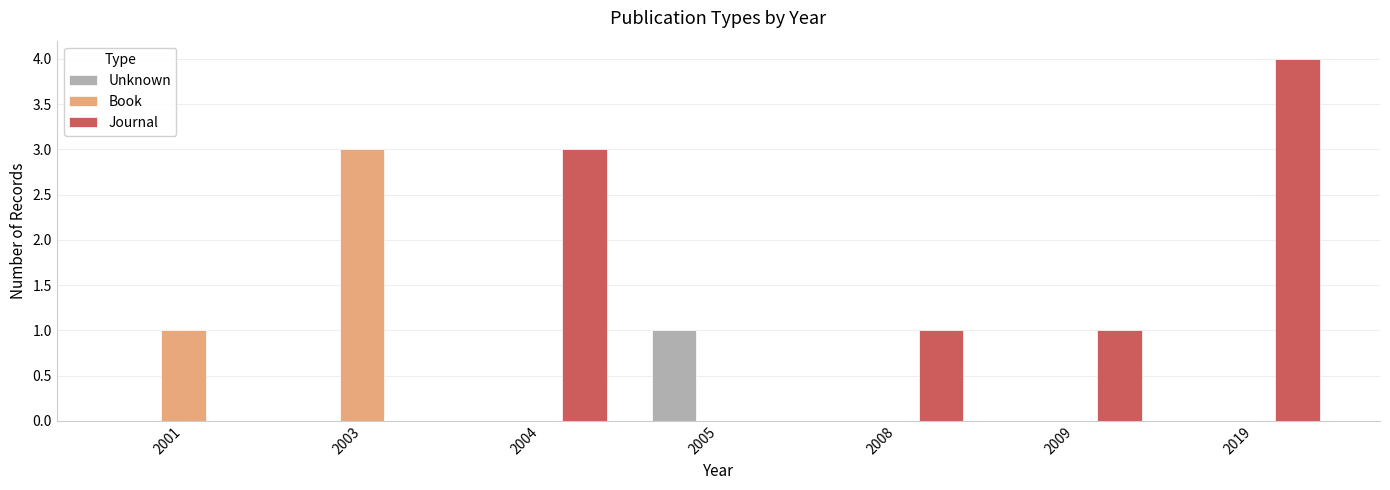

Reading left to right, transcribe all the data shown in this chart.

Unknown: 0	0	0	1	0	0	0
Book: 1	3	0	0	0	0	0
Journal: 0	0	3	0	1	1	4